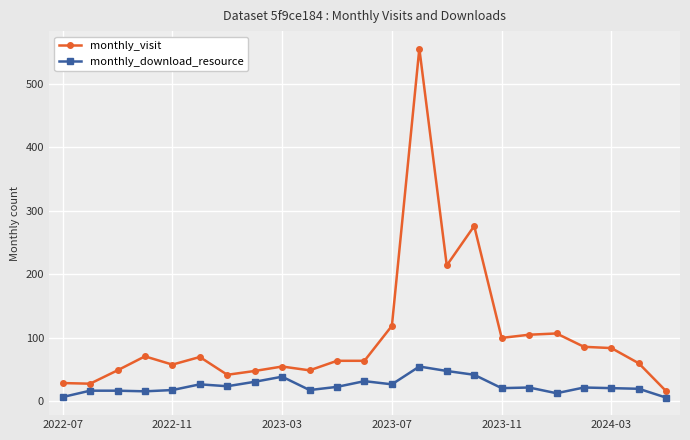

Which series has the largest total across all categories?

monthly_visit